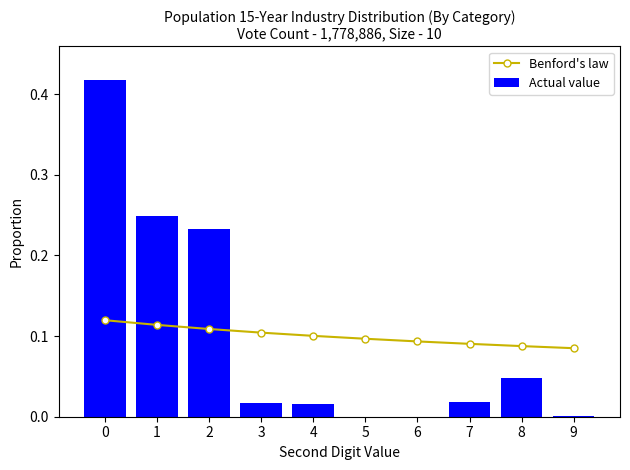

Reading right to left, transcribe all the data shown in this chart.

Benford's law: 0.1	0.1	0.1	0.1	0.1	0.1	0.1	0.1	0.1	0.1
Actual value: 0.0	0.0	0.0	0.0	0.0	0.0	0.0	0.2	0.2	0.4